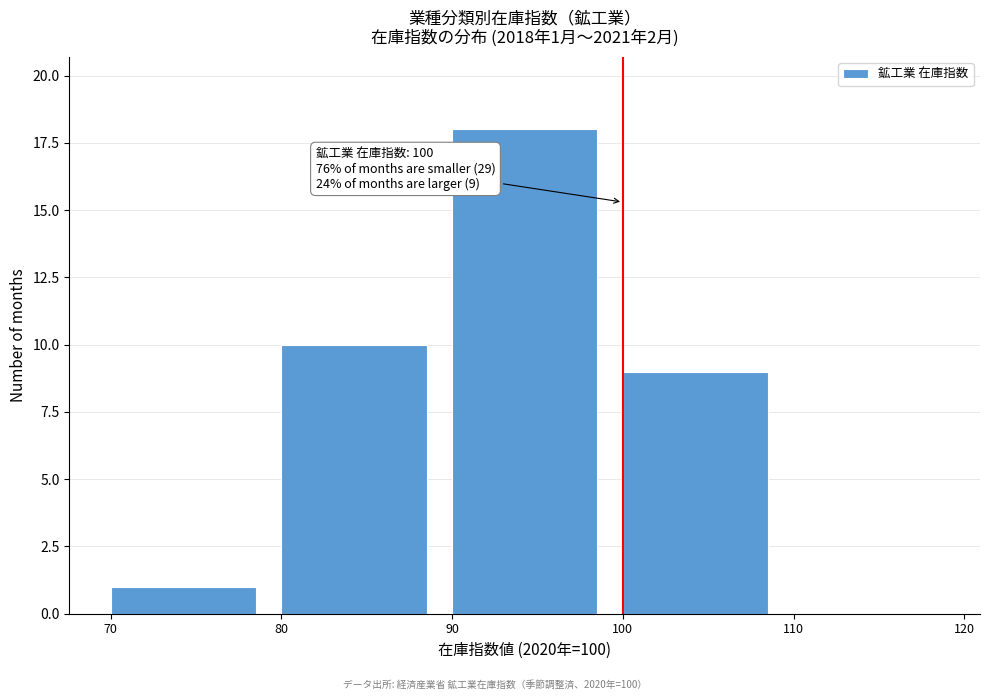

Which range on the x-axis has the tallest bar?

90 to 100